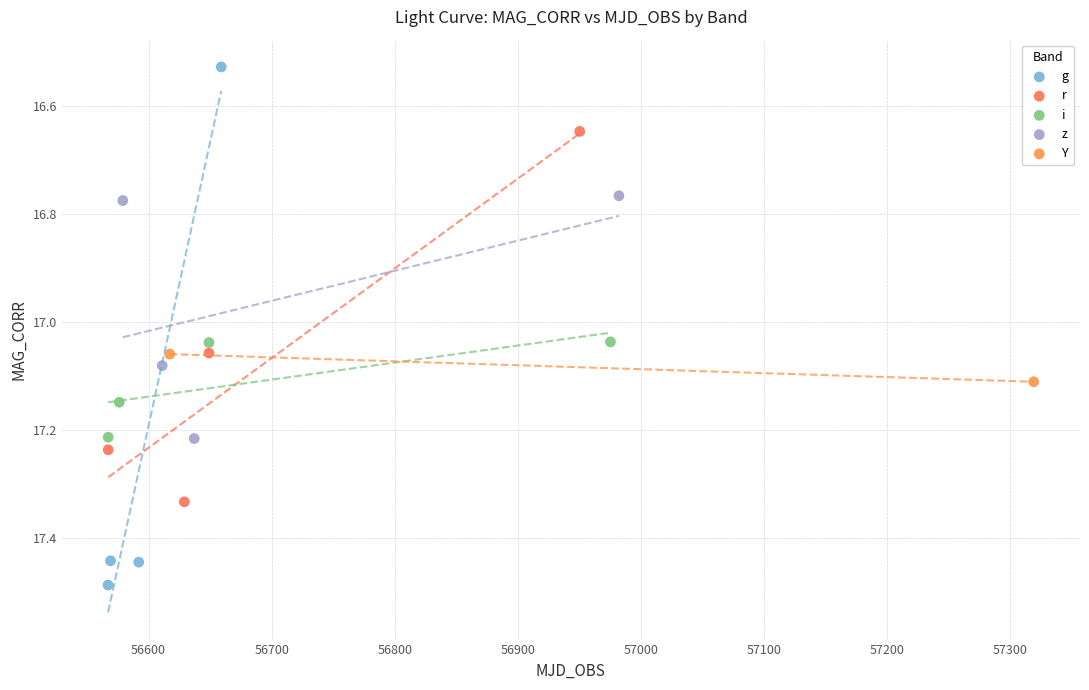

What are all the series names shown in the legend?

g, r, i, z, Y